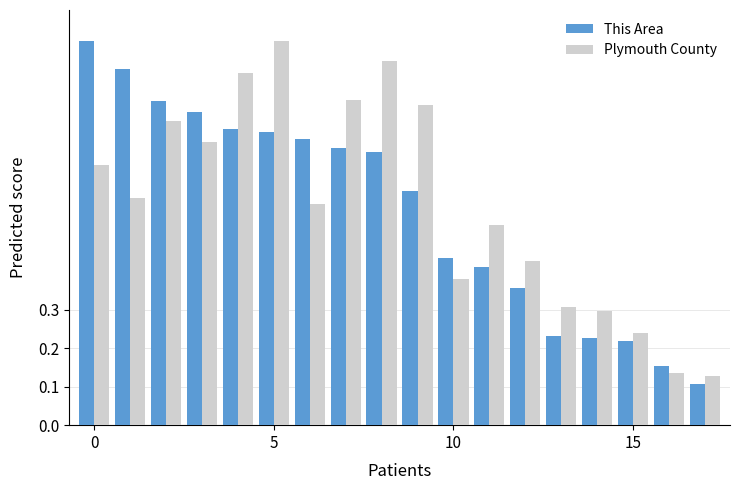

What is the greatest value displayed?

1.0